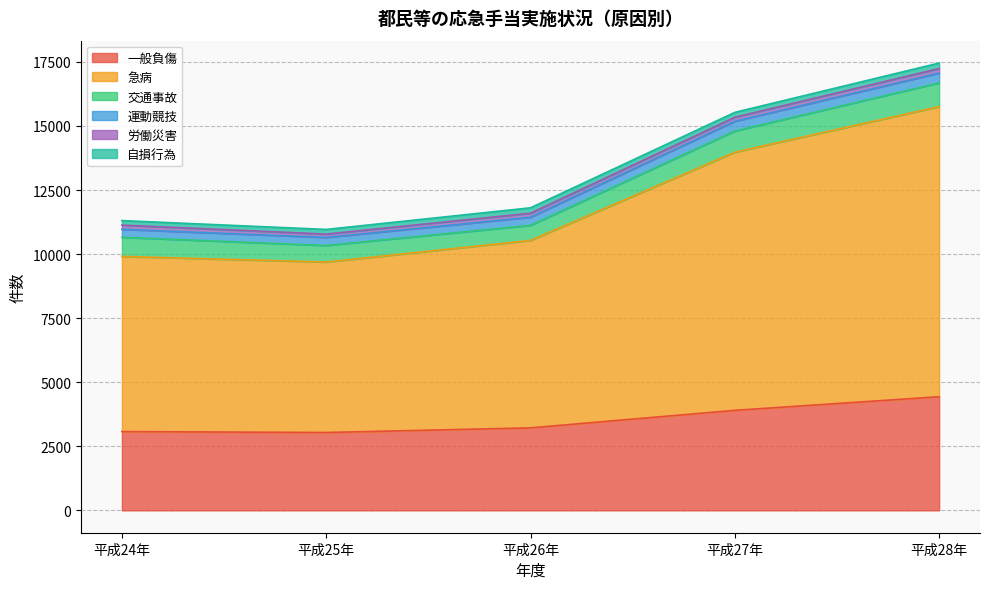

Which series has the largest total across all categories?

急病